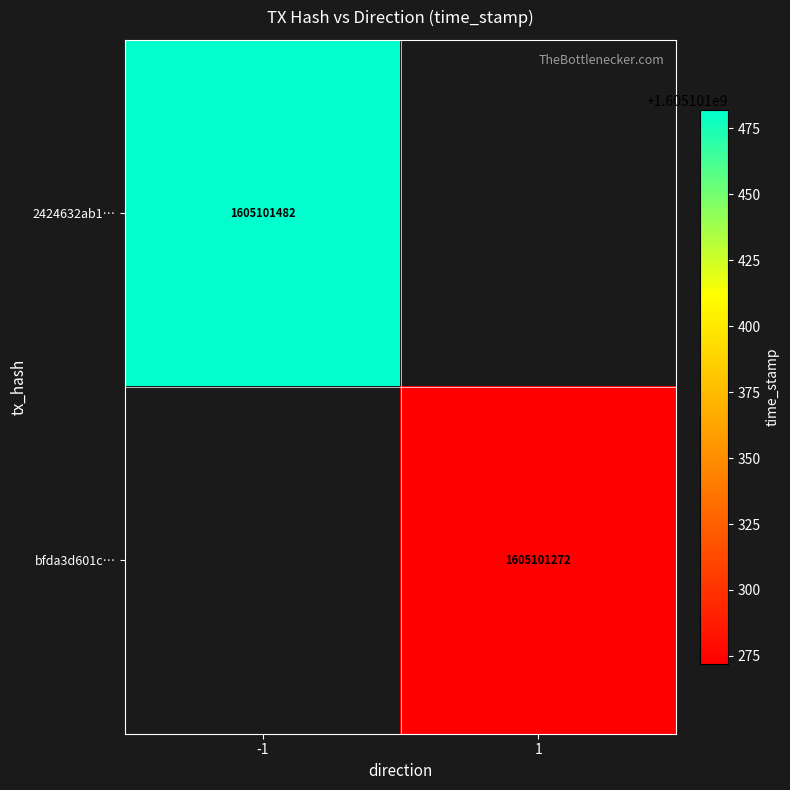

Rank the series by their average value, from lowest to highest.

bfda3d601c90ab6a7ebd28e9e48b2c98771acb0, 2424632ab1a4193993163fe3ff4b00bdedbadc2